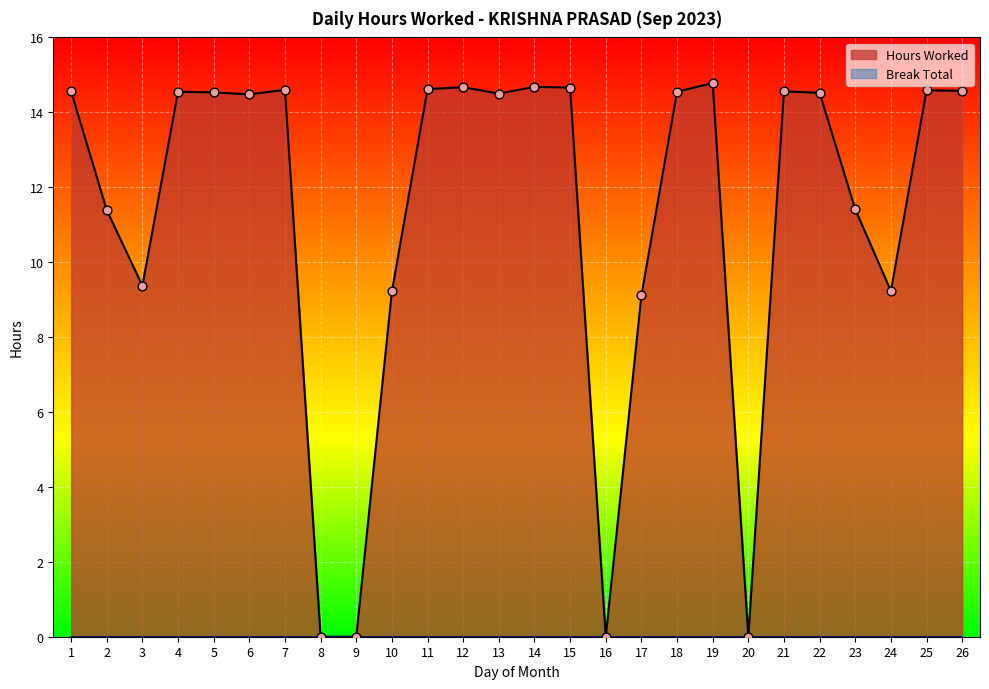

What is the change in value from 14 to 21?

-0.1